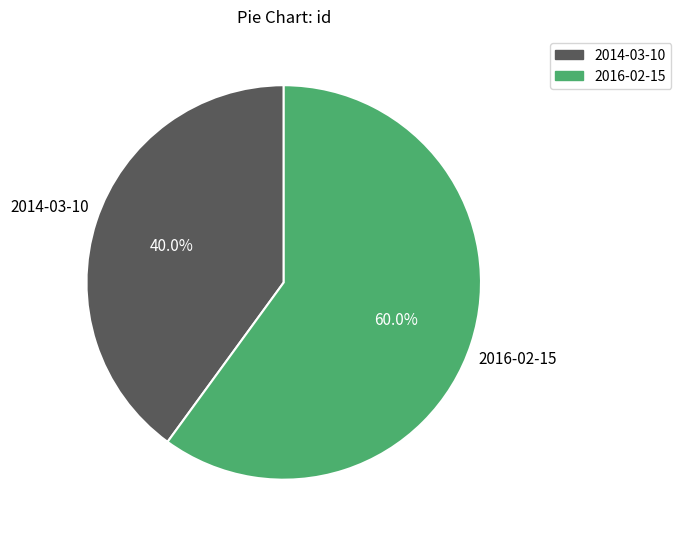

To the nearest percent, what is the difference between the 2016-02-15 and 2014-03-10 slice percentages?

20%